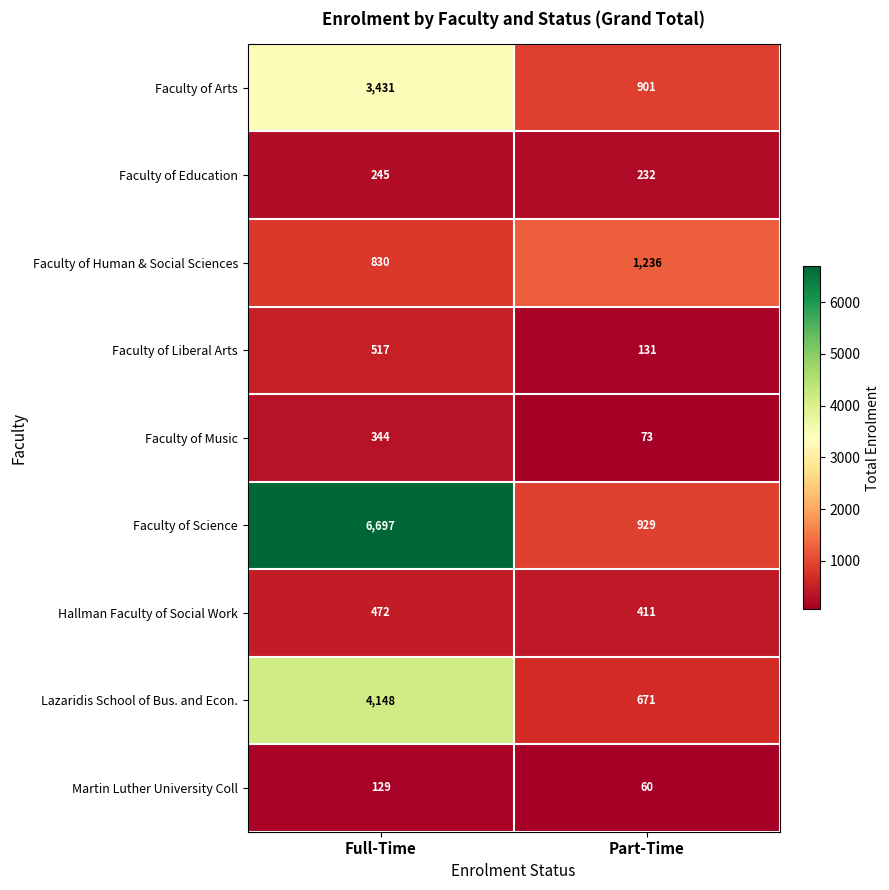

Is it true that Faculty of Liberal Arts equals 308 at Full-Time?

False